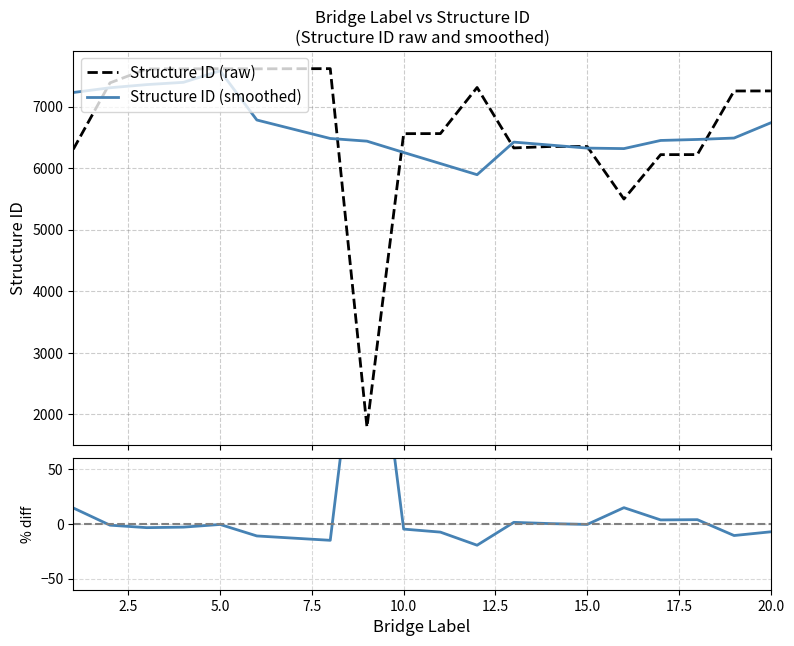

What is the minimum value for Structure ID (raw)?

1792.0